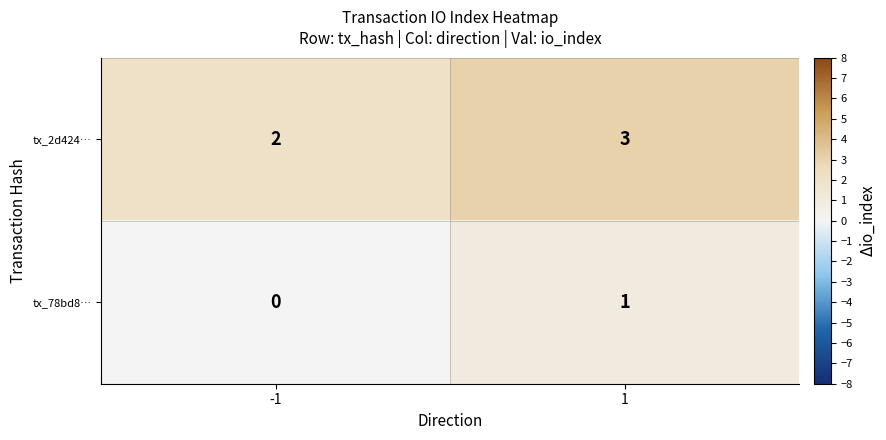

Rank the series by their maximum value, from lowest to highest.

tx_78bd8…, tx_2d424…